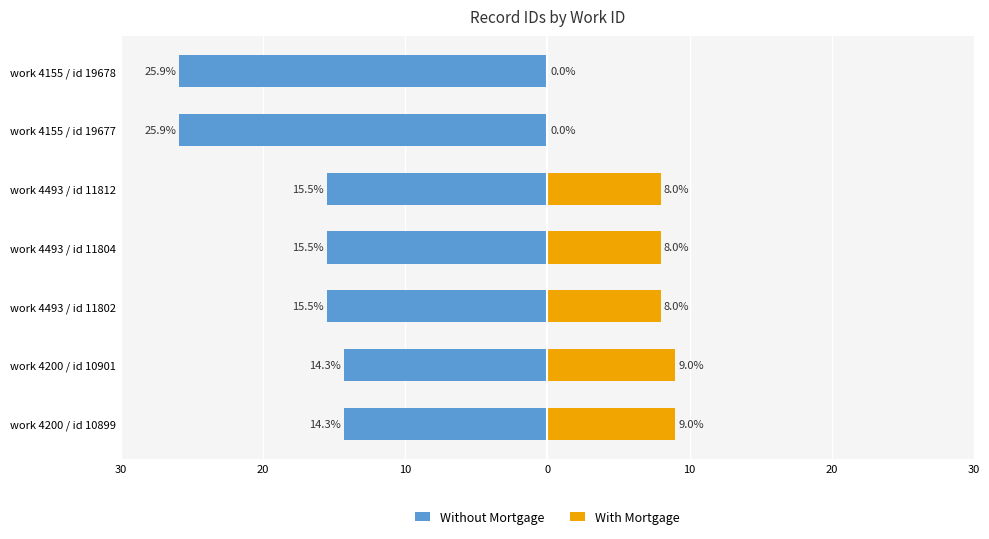

What is the smallest value displayed?

-25.9